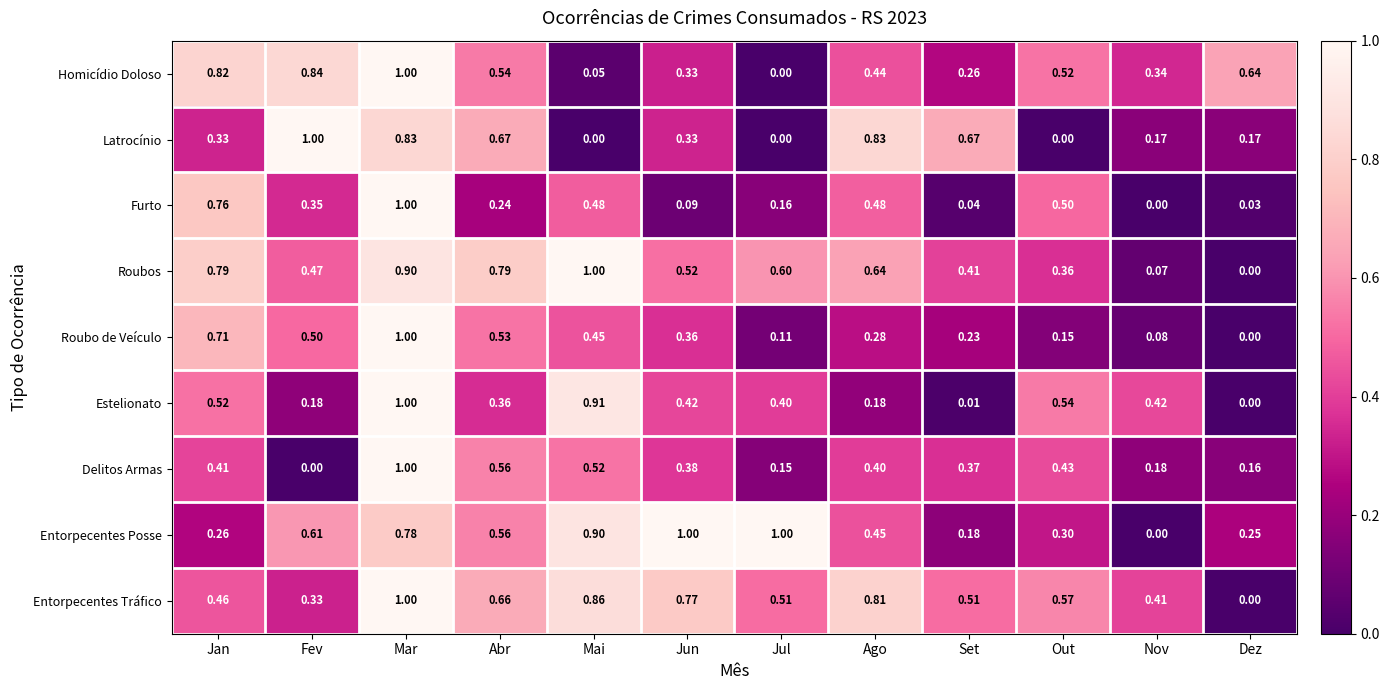

Rank the series at Fev from lowest to highest value.

Delitos Armas, Estelionato, Entorpecentes Tráfico, Furto, Roubos, Roubo de Veículo, Entorpecentes Posse, Homicídio Doloso, Latrocínio